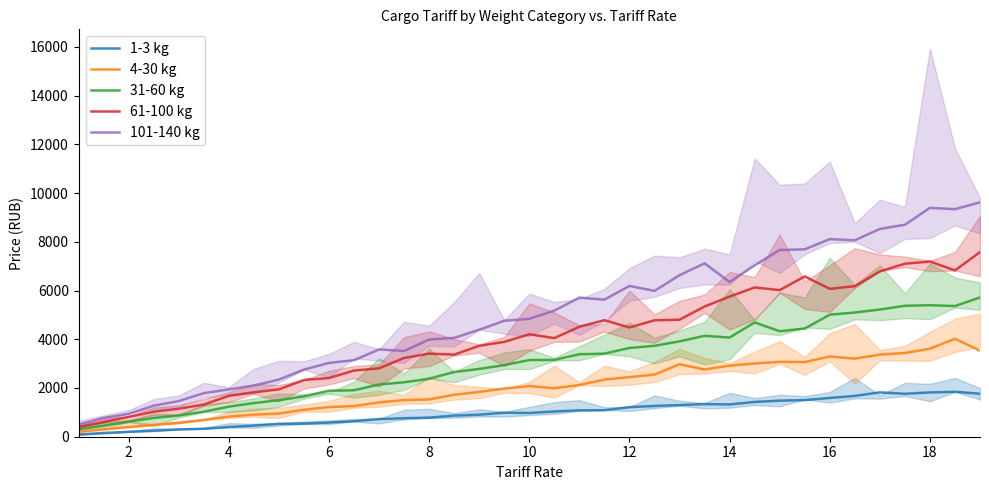

In 4-30 kg, how many points are lower than both neighbors (excluding endpoints)?

4